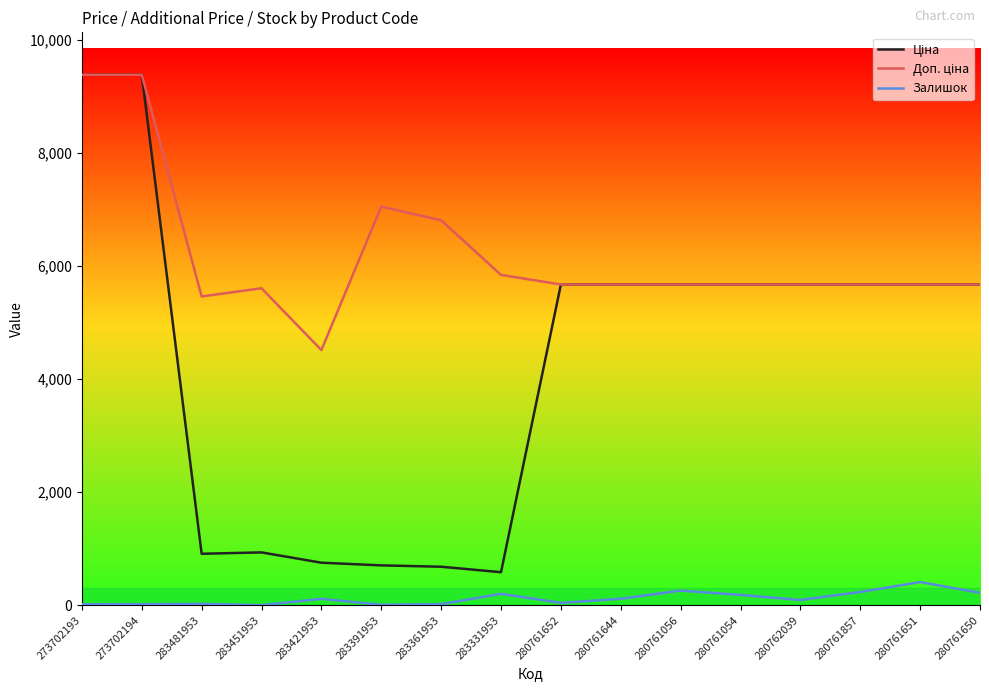

What is the difference between the highest and lowest values at 280761651?

5263.8